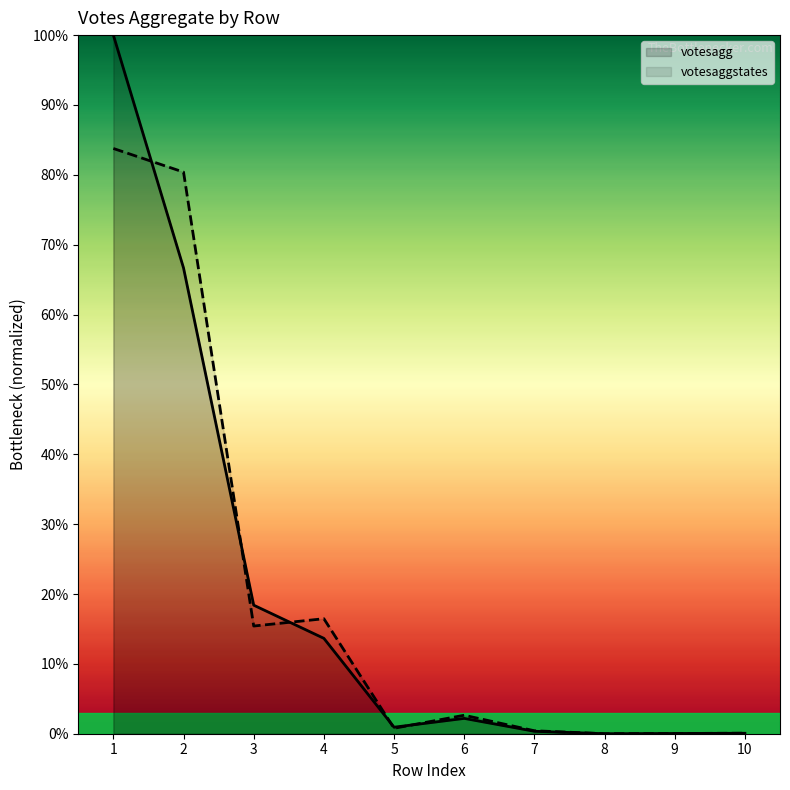

Where do votesagg and votesaggstates first cross each other?

1 and 2